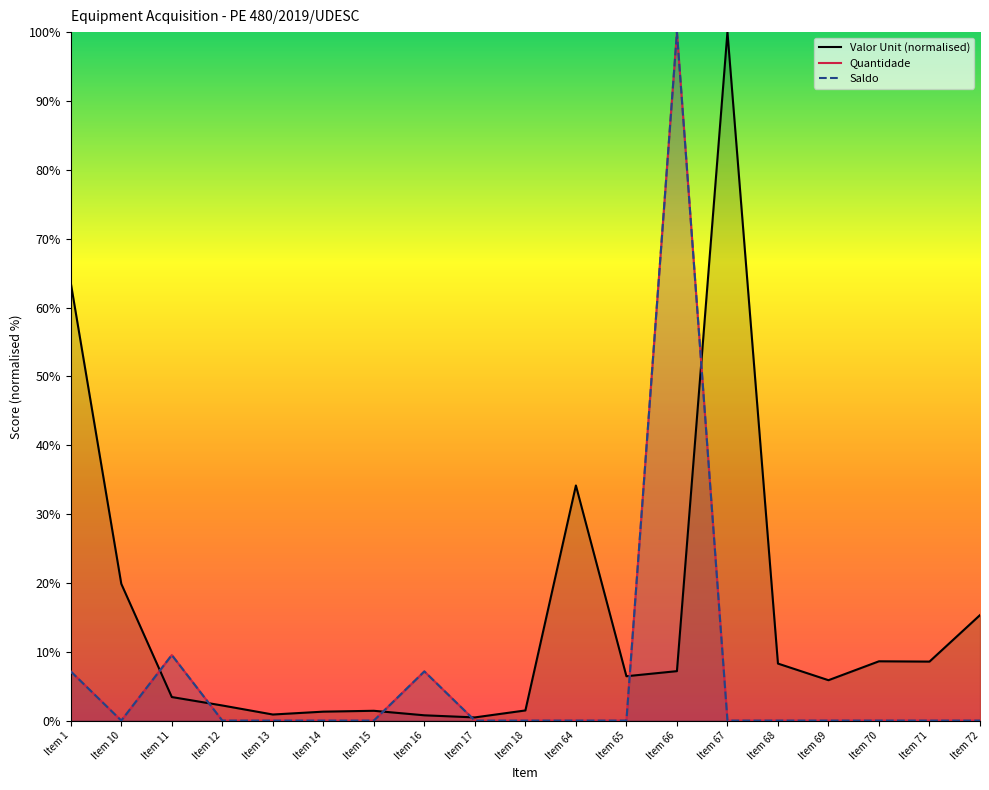

At which category does the chart reach its minimum across all series?

Item 10